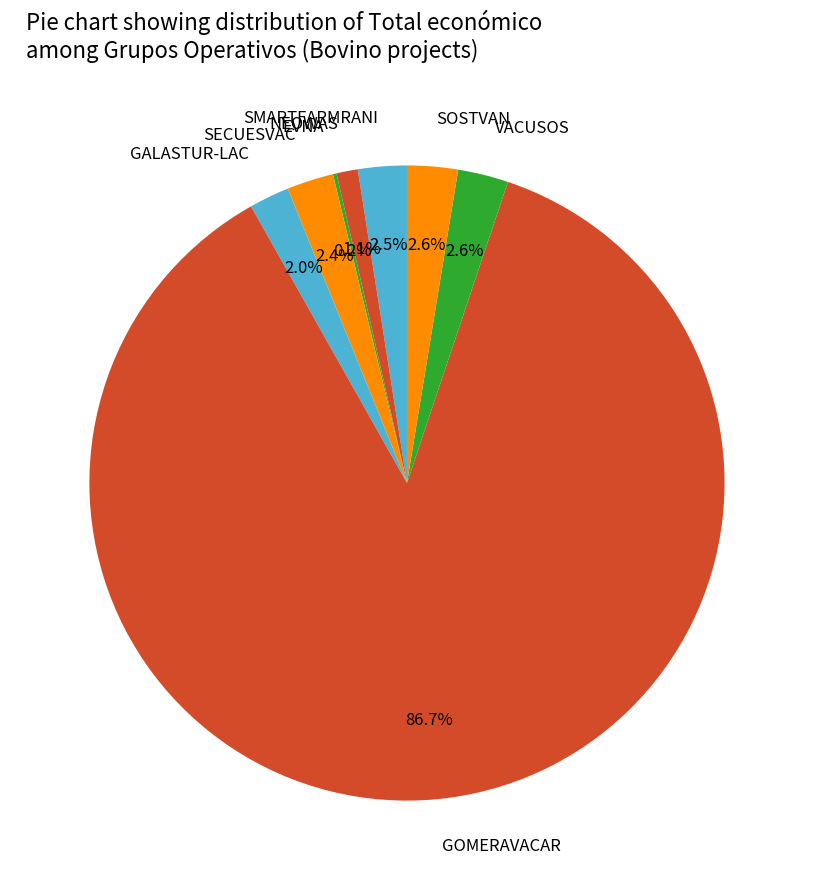

Is the sum of SMARTFARMRANI and NEOWAS greater than half?

No